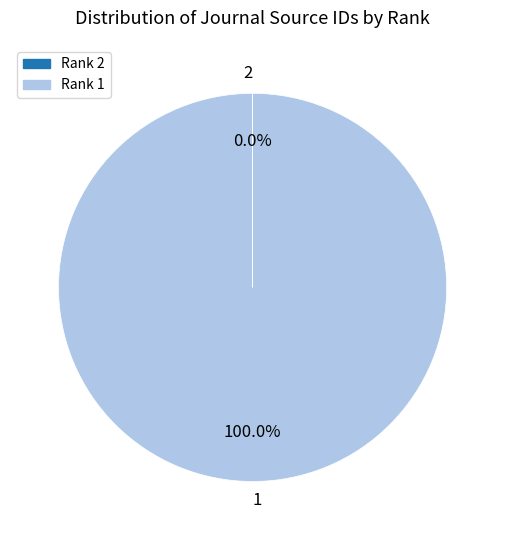

What is the majority slice?

1